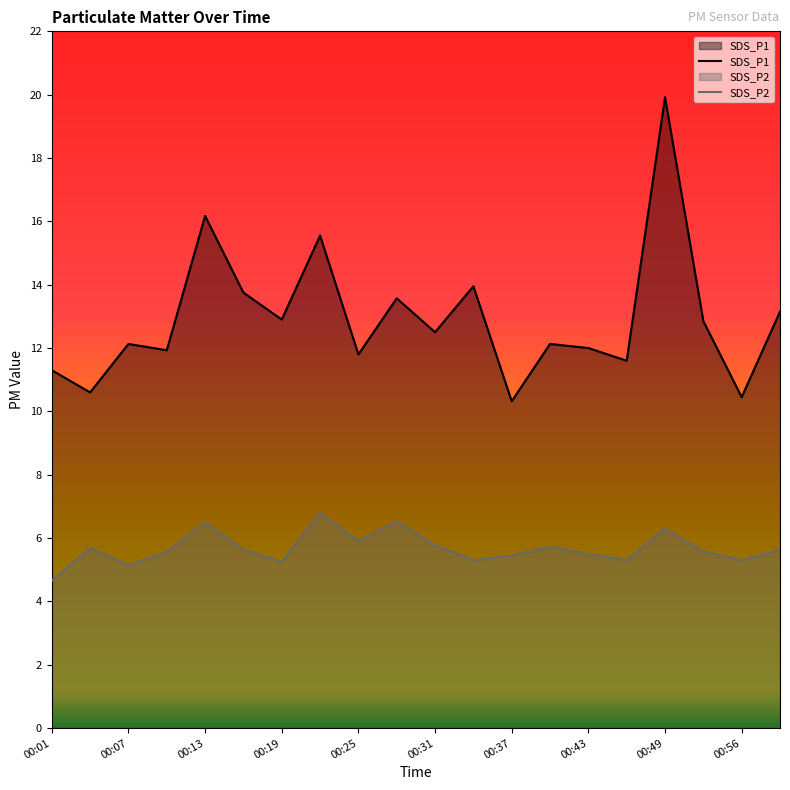

Reading left to right, list all the values displayed in this chart.

SDS_P1: 11.3	10.6	12.1	11.9	16.2	13.8	12.9	15.6	11.8	13.6	12.5	13.9	10.3	12.1	12.0	11.6	19.9	12.8	10.4	13.2
SDS_P2: 4.7	5.7	5.2	5.5	6.5	5.6	5.2	6.8	5.9	6.5	5.8	5.3	5.5	5.7	5.5	5.3	6.3	5.6	5.3	5.6